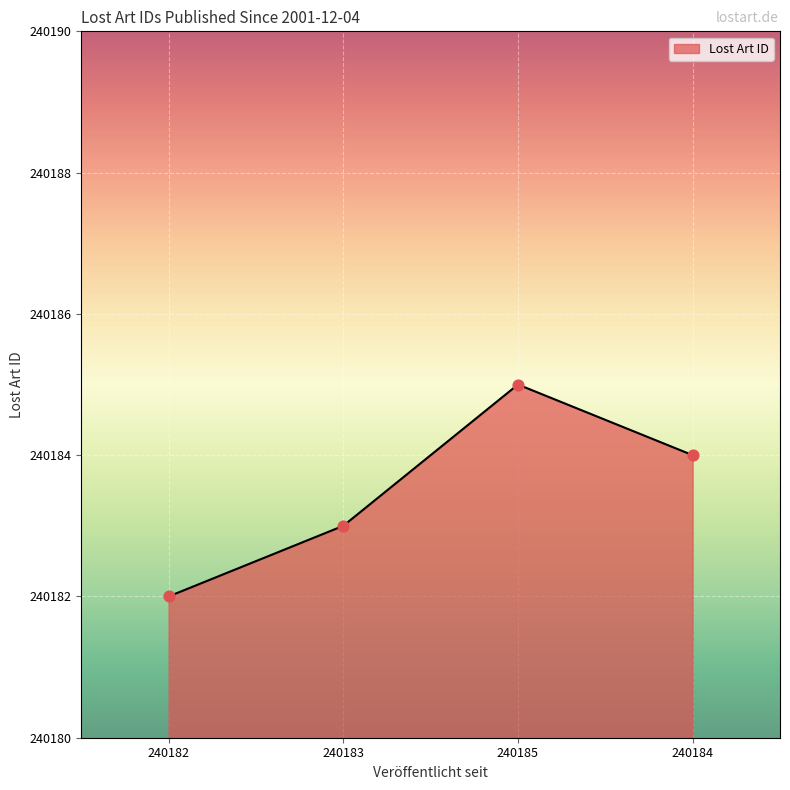

Approximately how many times larger is the value at 240182 compared to 240183?

1.0